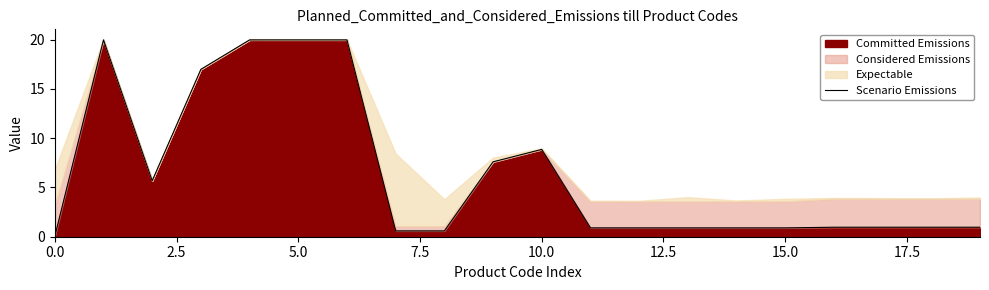

Read the value at 9.

7.6